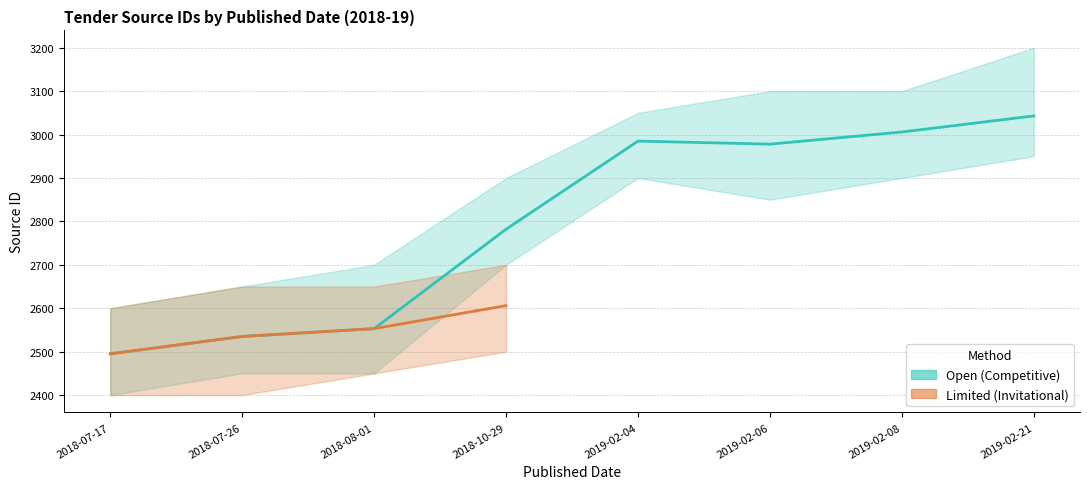

What is the average value?

2797